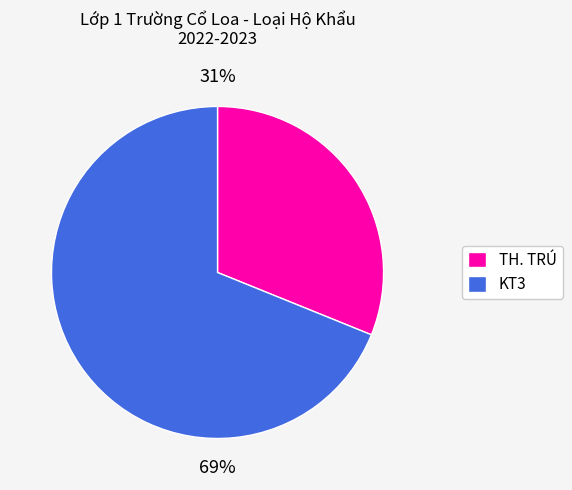

Is it true that TH. TRÚ is 31% of the pie?

True